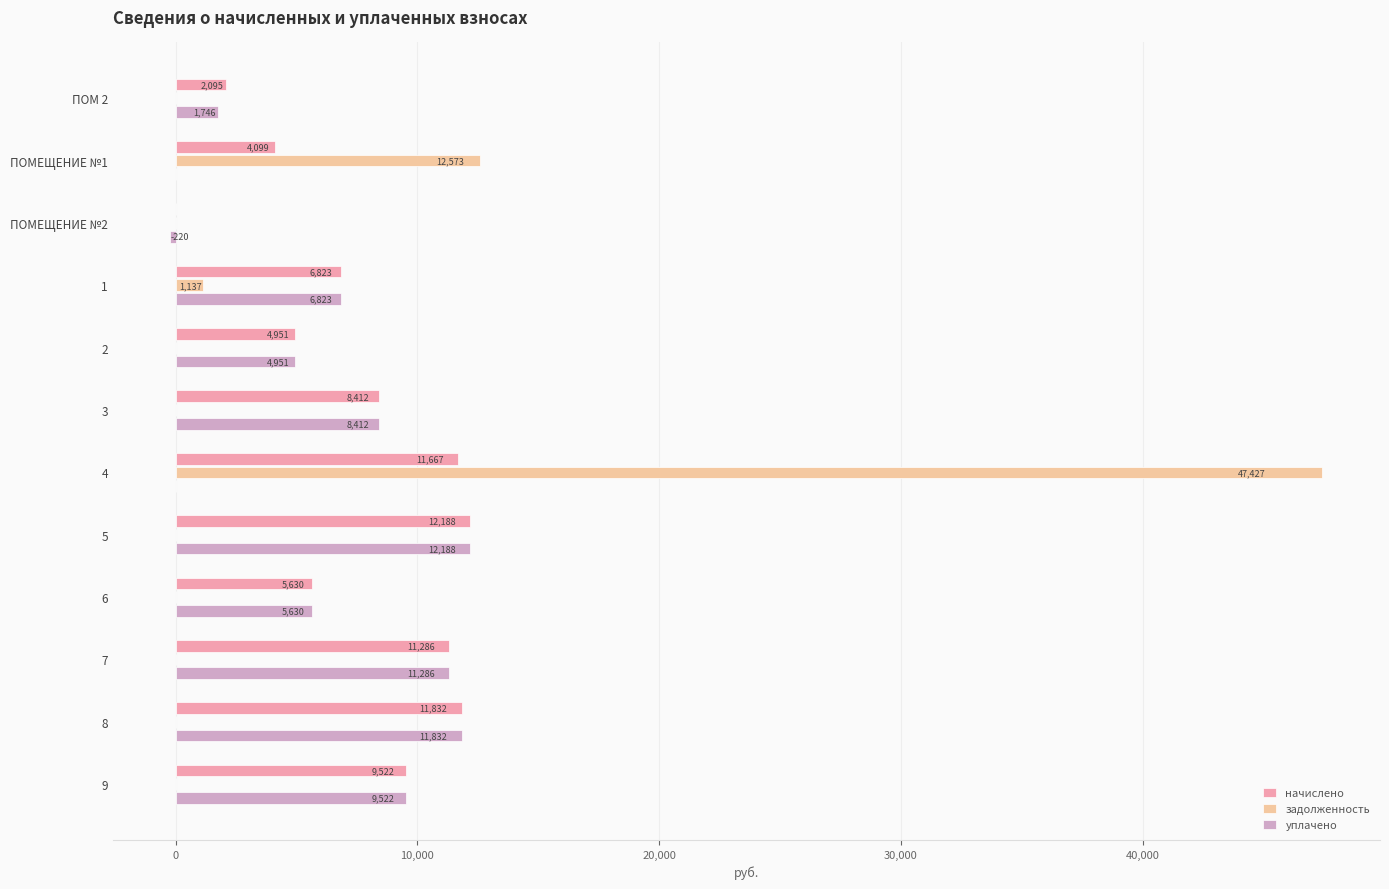

Which series changed the most between ПОМЕЩЕНИЕ №2 and 3?

уплачено